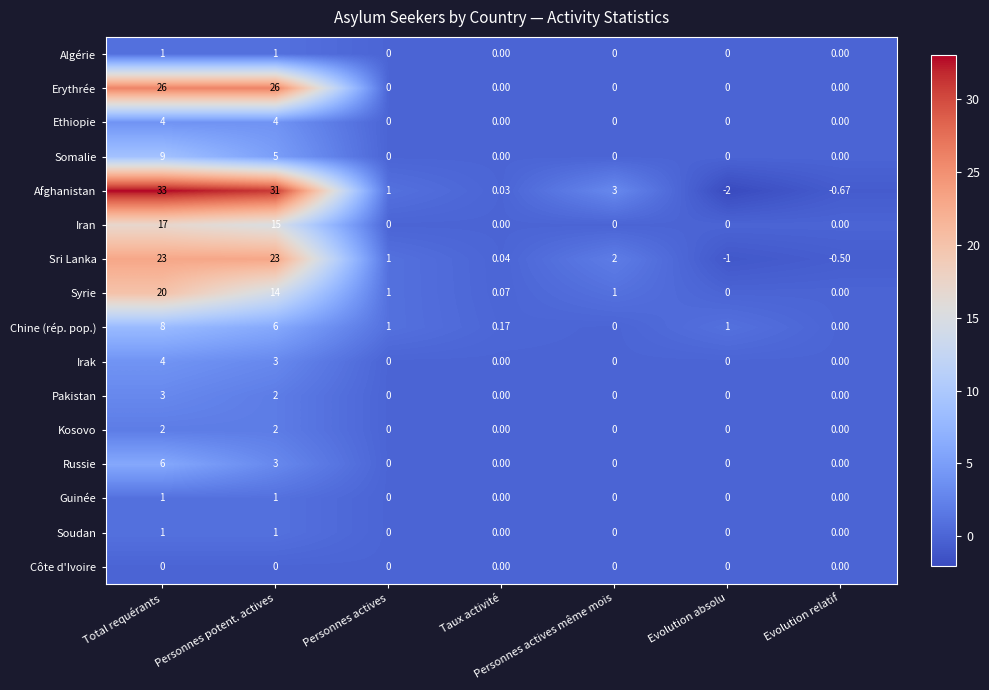

At which category is the sum across all series the highest?

Total requérants